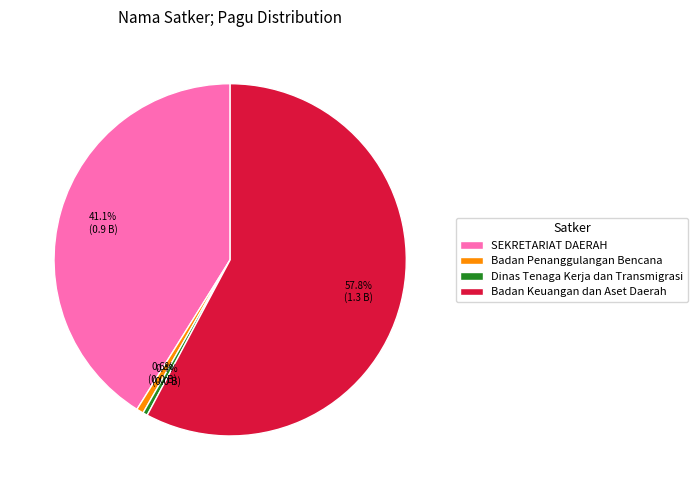

What is the largest slice in the pie chart?

Badan Keuangan dan Aset Daerah